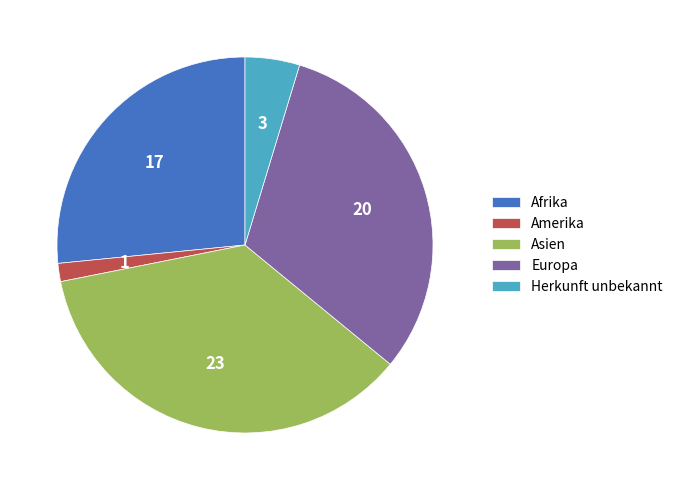

How many slices are in this pie chart?

5